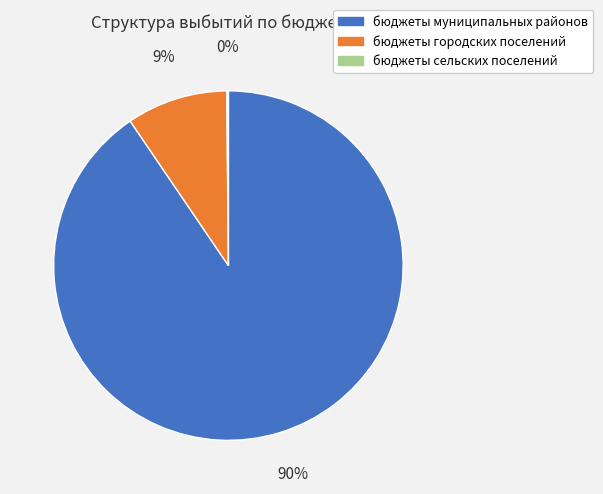

To the nearest percent, what percentage of the pie is бюджеты городских поселений?

9%